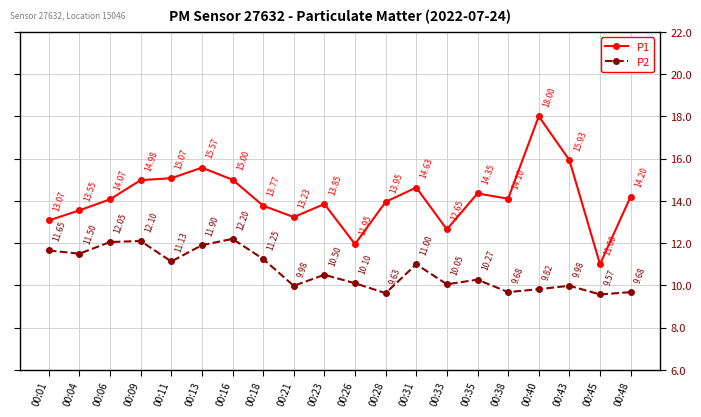

What is the smallest value displayed?

9.6